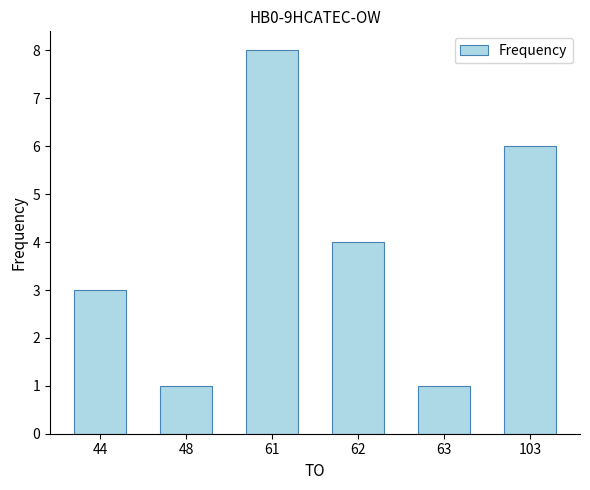

What is the sum of the values at 62 and 61?

12